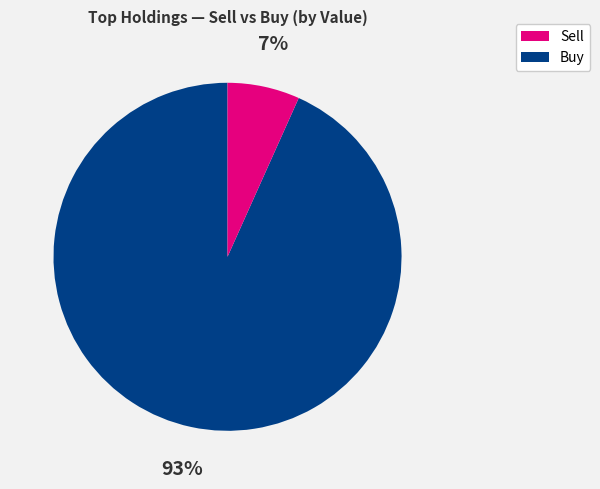

To the nearest percent, what is the average slice percentage?

50%